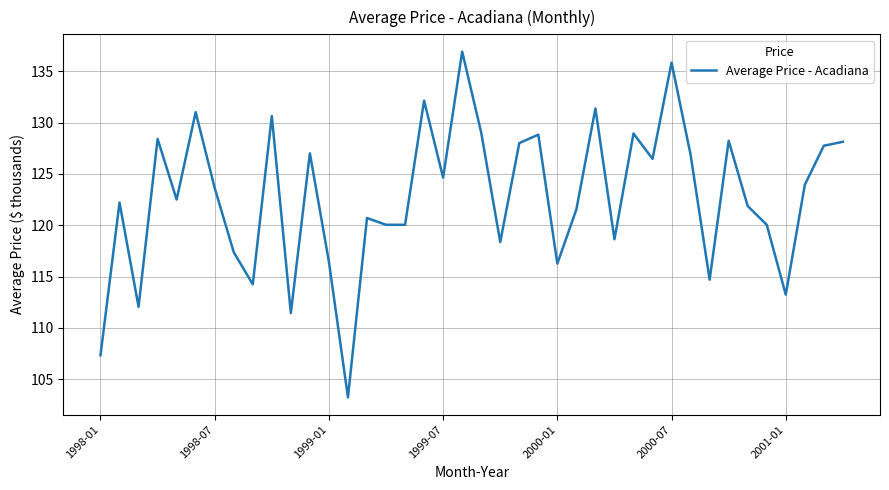

What is the difference between the maximum and minimum values?

33.7